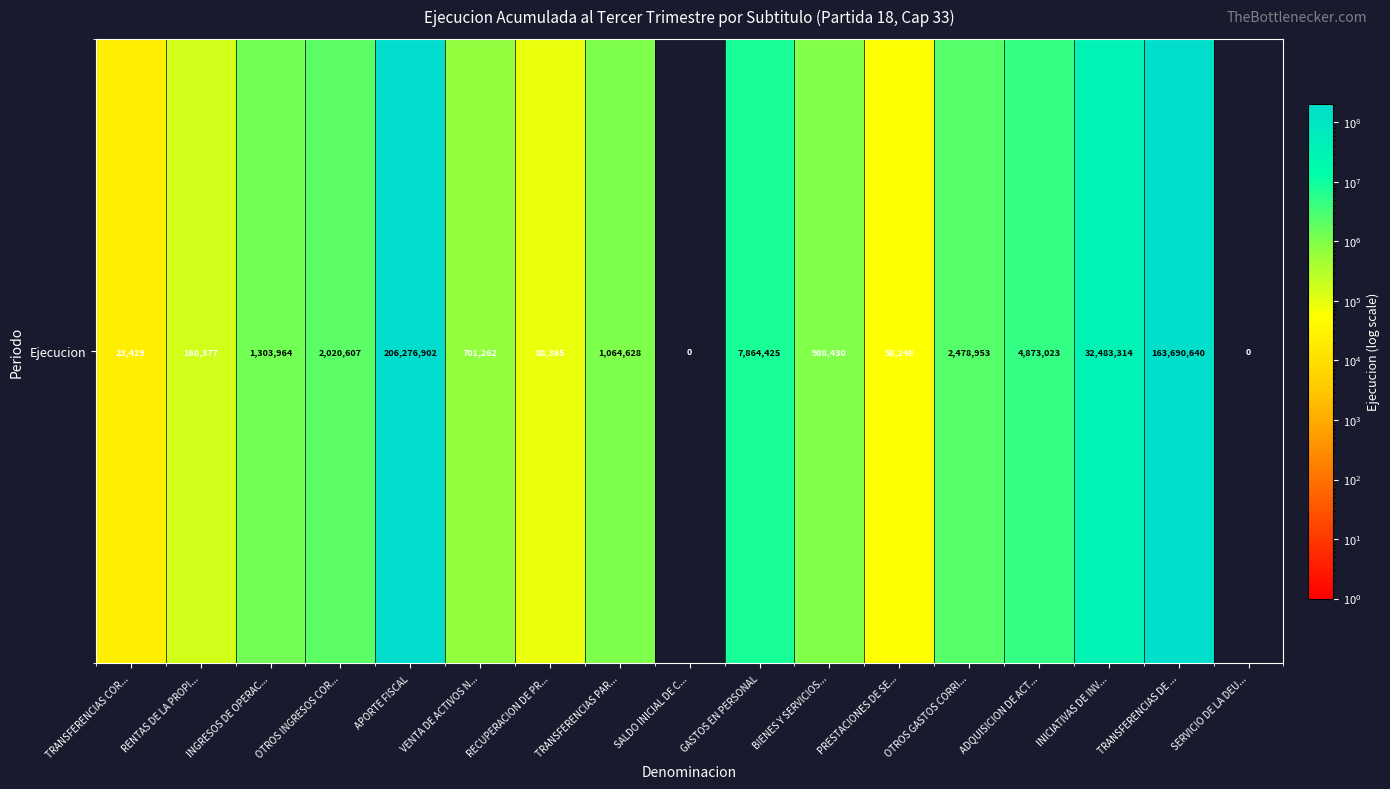

What value does the data have at OTROS GASTOS CORRI..., to the nearest 50?

2478950